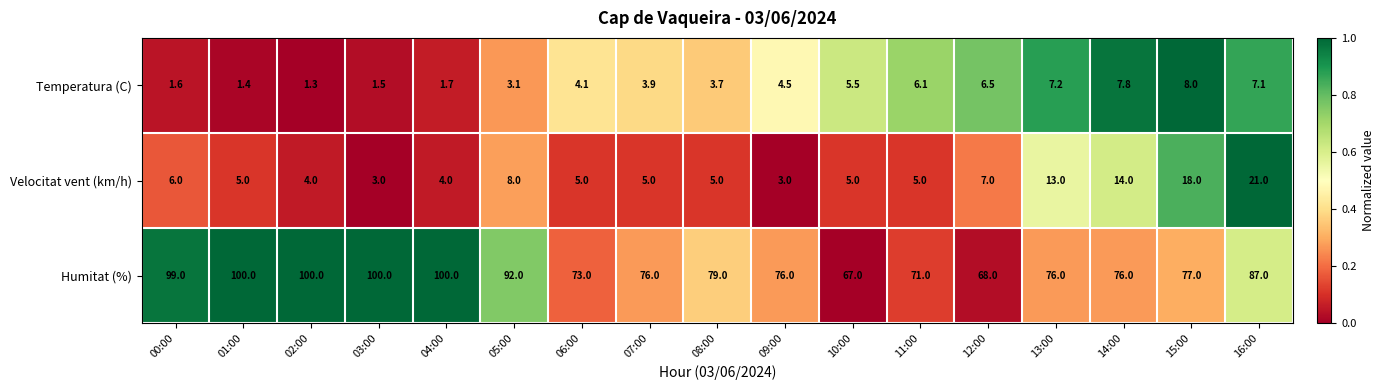

Count the number of data series in this chart.

3